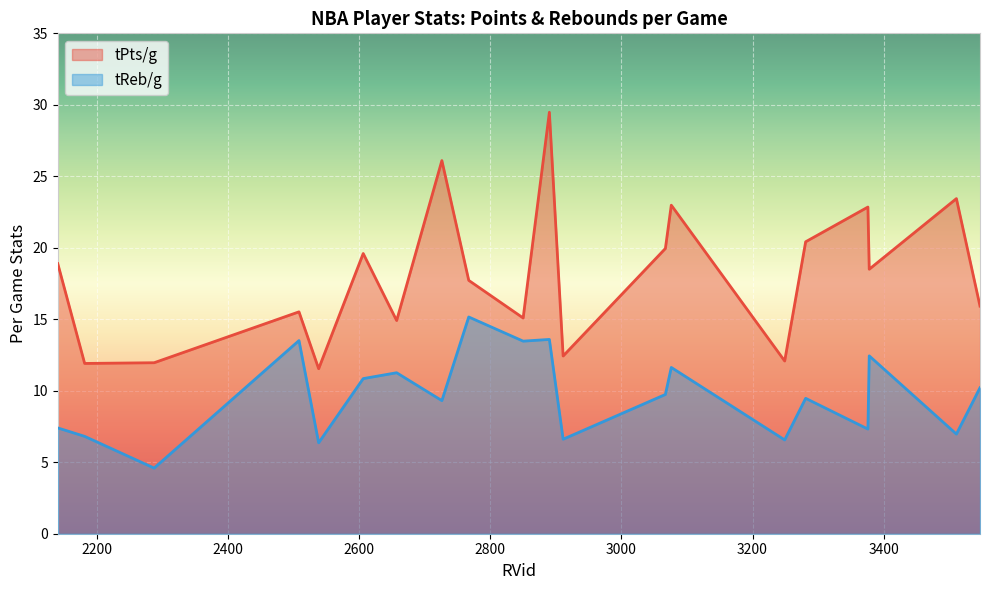

True or false: tPts/g has a value of 12.7 at 3281.

False